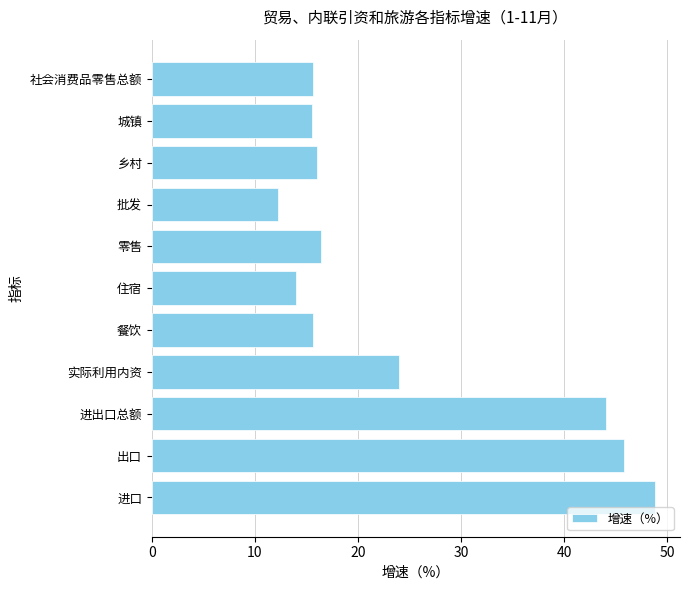

What value does the data have at 社会消费品零售总额?

15.7